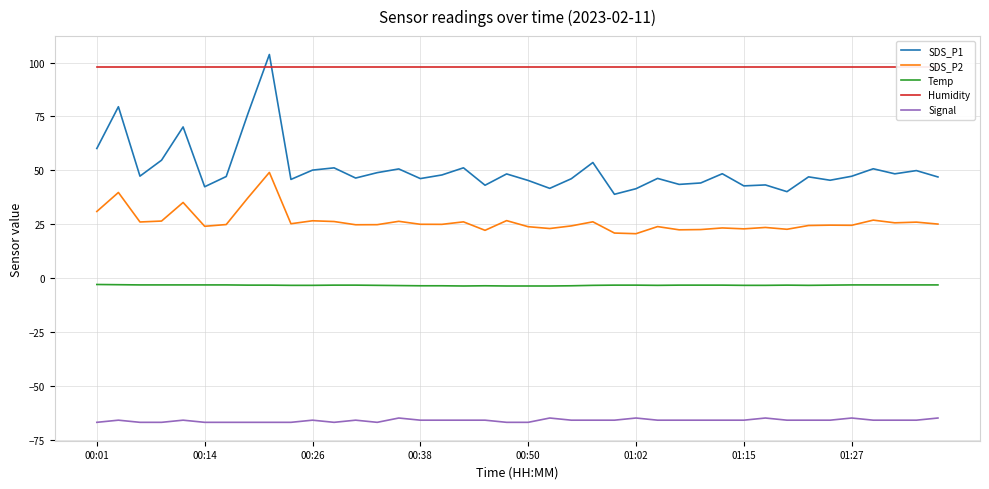

Which series has the largest range (max minus min)?

SDS_P1